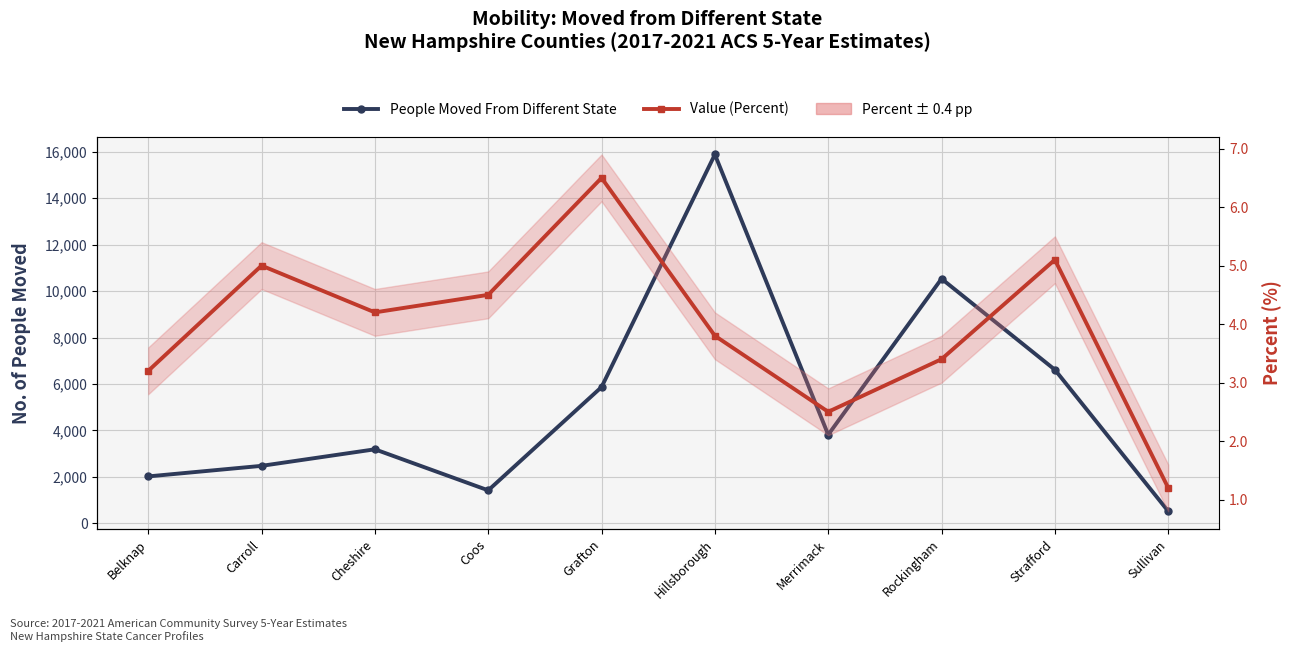

What is the sum of the Value (Percent) values at Sullivan and Grafton?

7.7